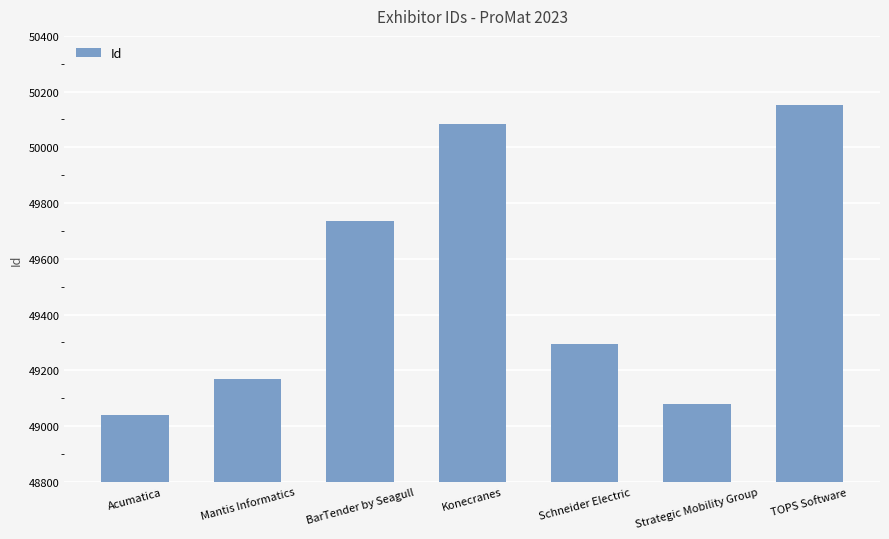

What is the ratio of the value at Konecranes to the value at BarTender by Seagull?

1.0